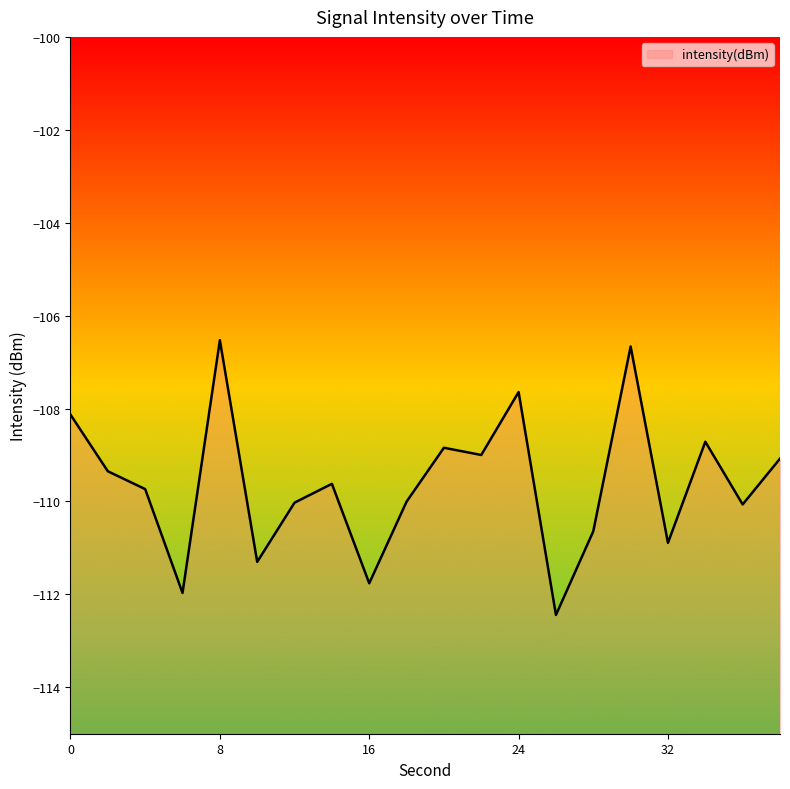

List the labels in order of value, smallest first.

26, 6, 16, 10, 32, 28, 36, 12, 18, 4, 14, 2, 38, 22, 20, 34, 0, 24, 30, 8